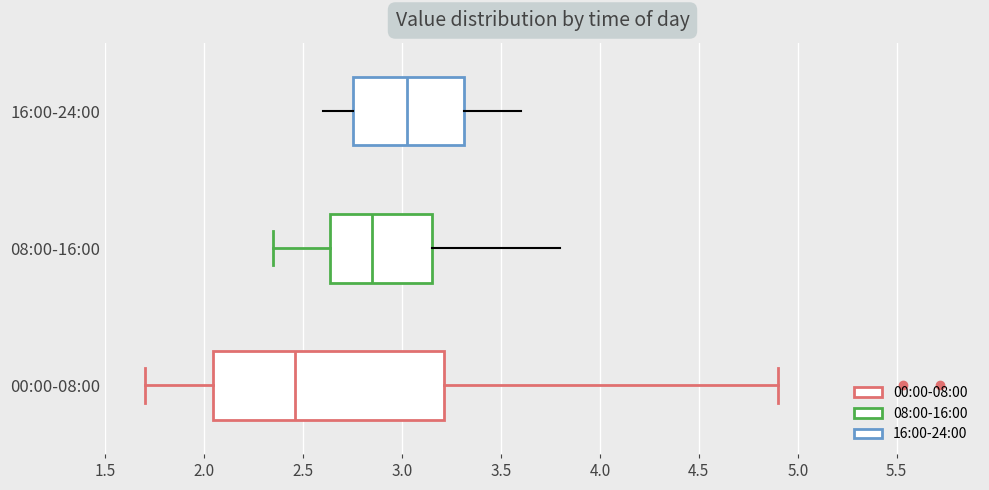

Where does the left whisker of the box for 00:00-08:00 end on the x-axis? The values are not printed on the chart, so give them approximately, as read against the axis.

1.70